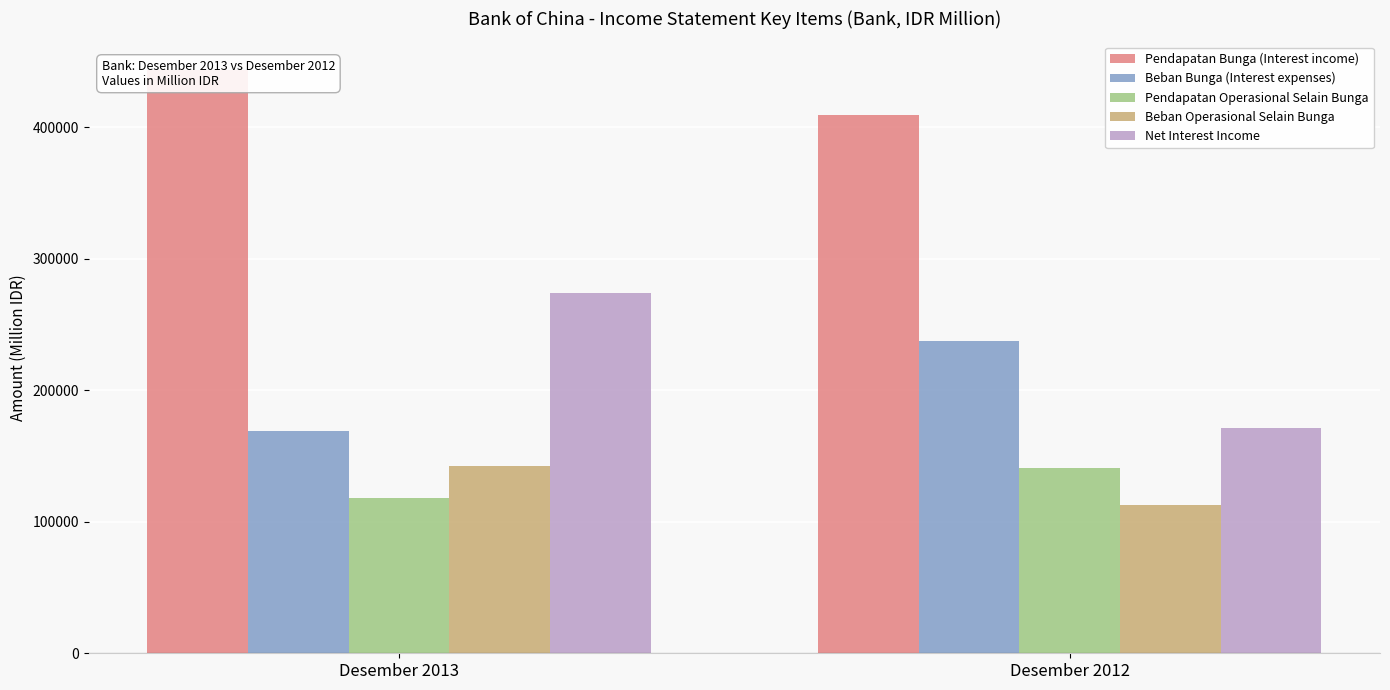

Reading right to left, transcribe all the data shown in this chart.

Pendapatan Bunga (Interest income): Desember 2012=409040	Desember 2013=443088
Beban Bunga (Interest expenses): Desember 2012=237599	Desember 2013=169317
Pendapatan Operasional Selain Bunga: Desember 2012=141136	Desember 2013=118101
Beban Operasional Selain Bunga: Desember 2012=112855	Desember 2013=142613
Net Interest Income: Desember 2012=171441	Desember 2013=273771